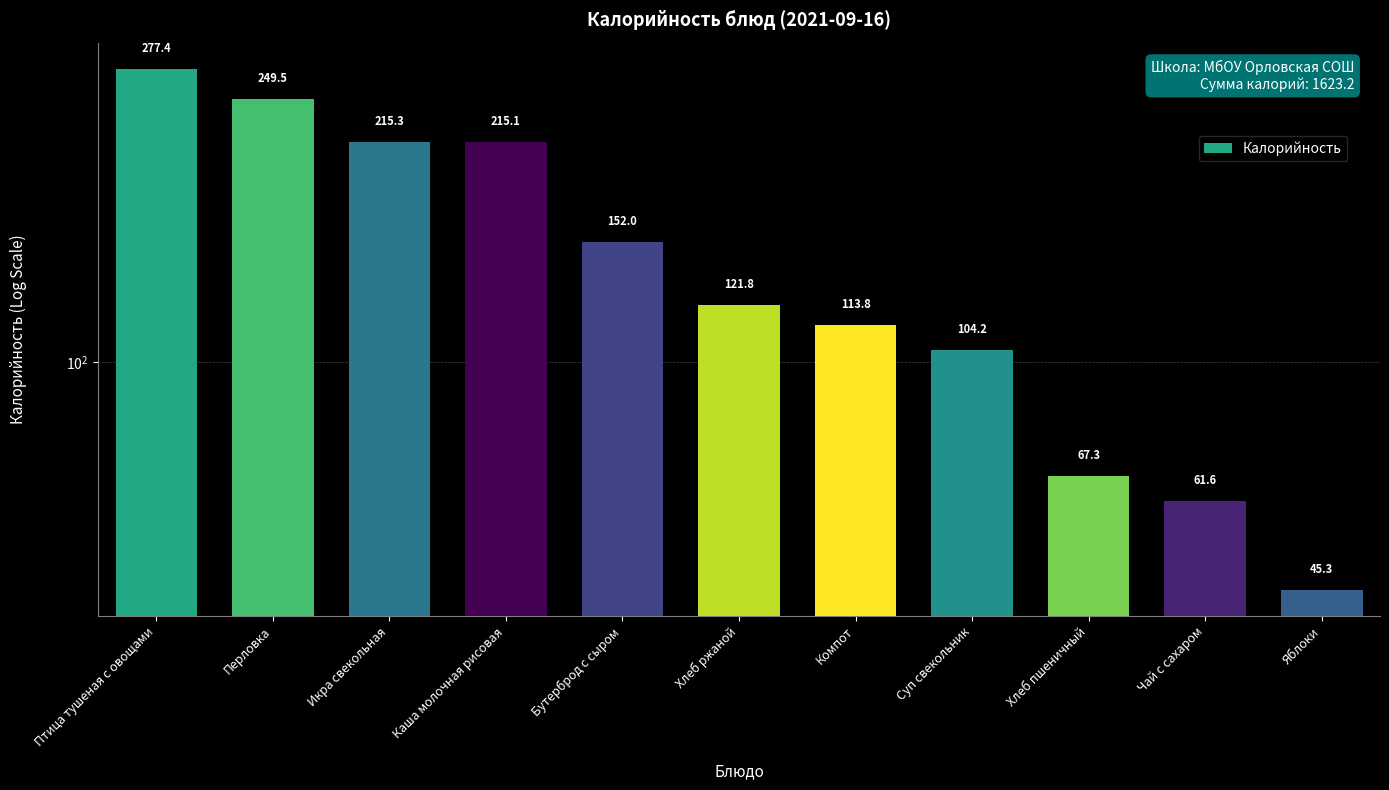

How many bars are there in total?

11